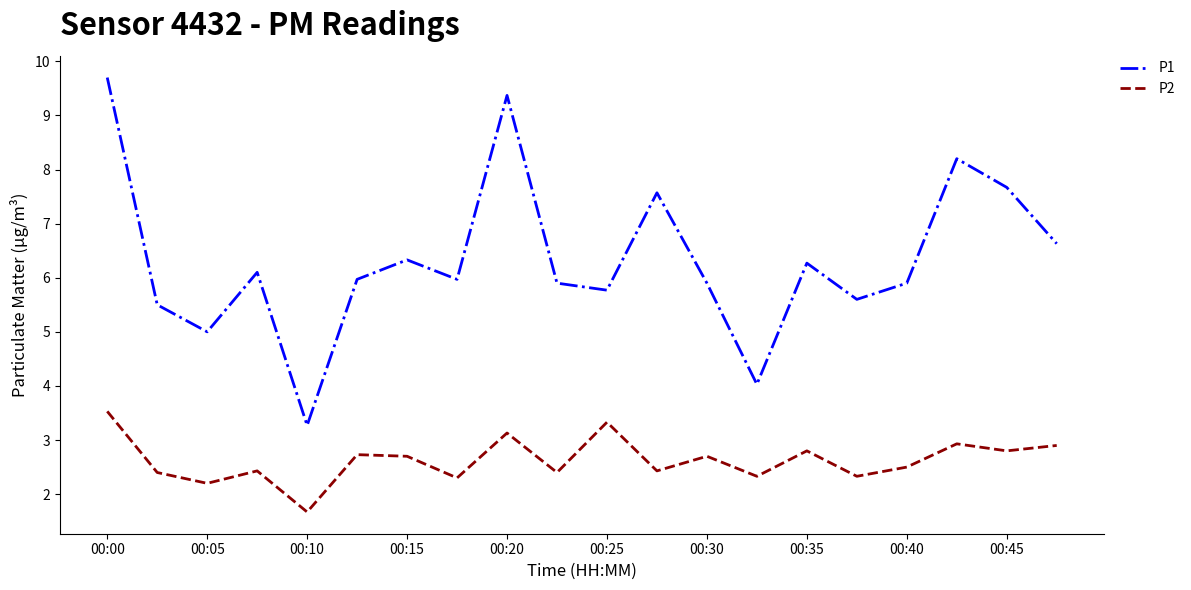

True or false: P1 and P2 cross at least once.

False